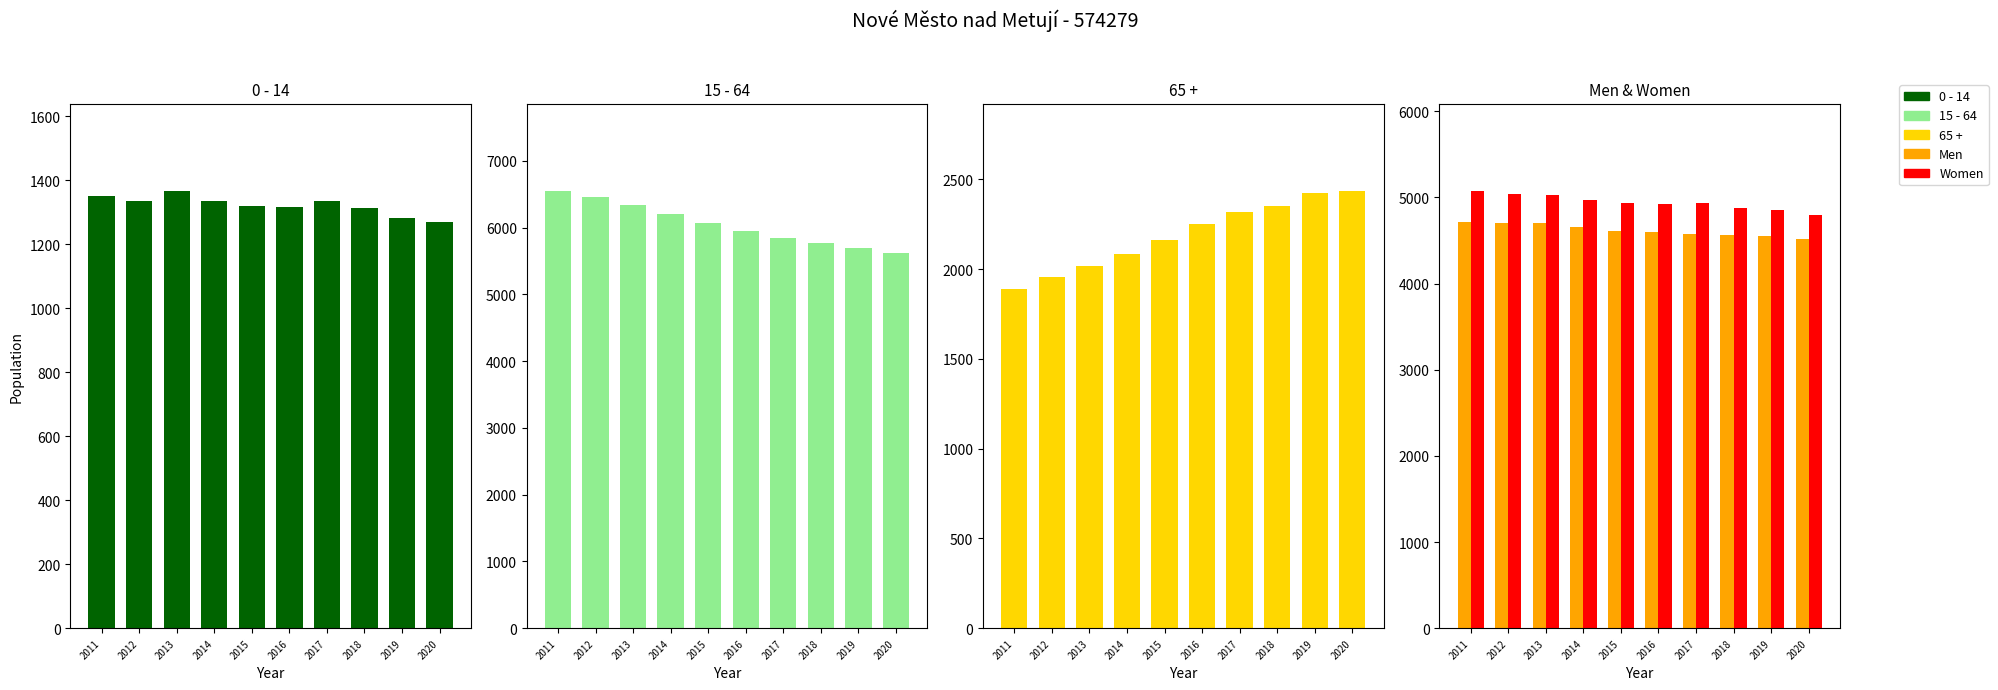

What is the difference between the maximum and minimum values in the 0 - 14 series?

97